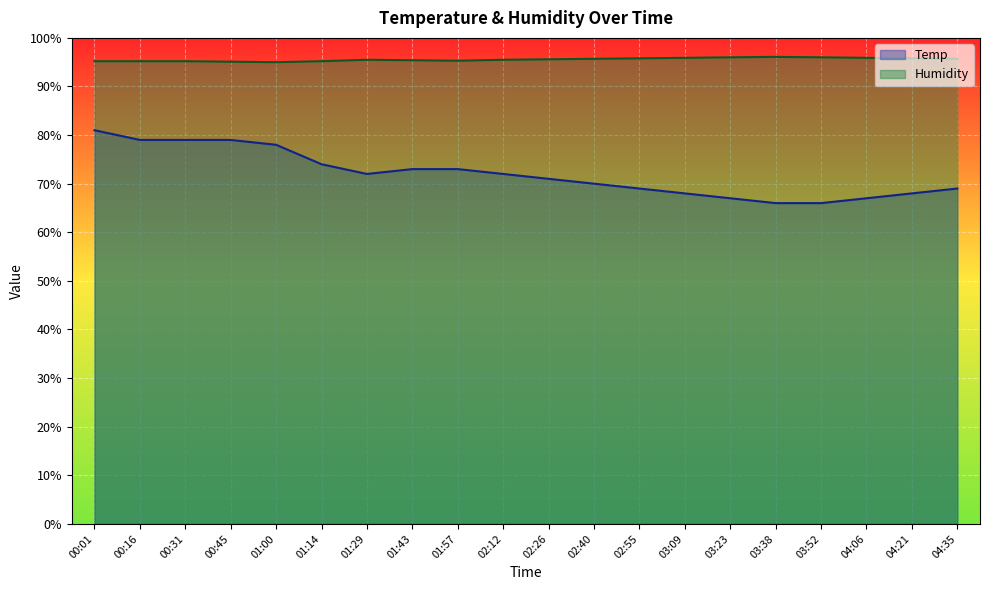

How many lines are shown in the chart?

2